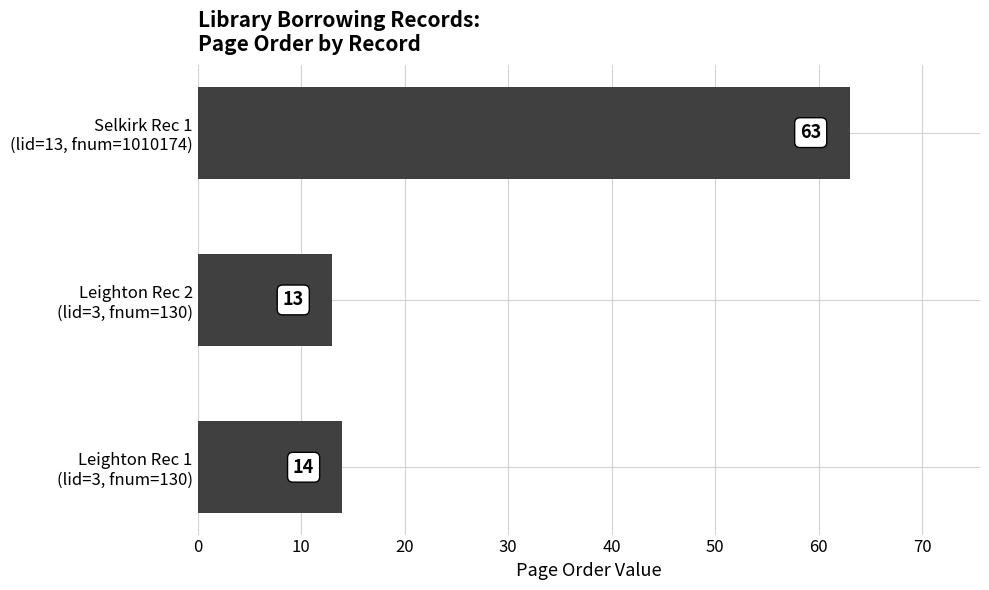

Rank the categories by value from highest to lowest.

Selkirk Rec 1
(lid=13, fnum=1010174), Leighton Rec 1
(lid=3, fnum=130), Leighton Rec 2
(lid=3, fnum=130)